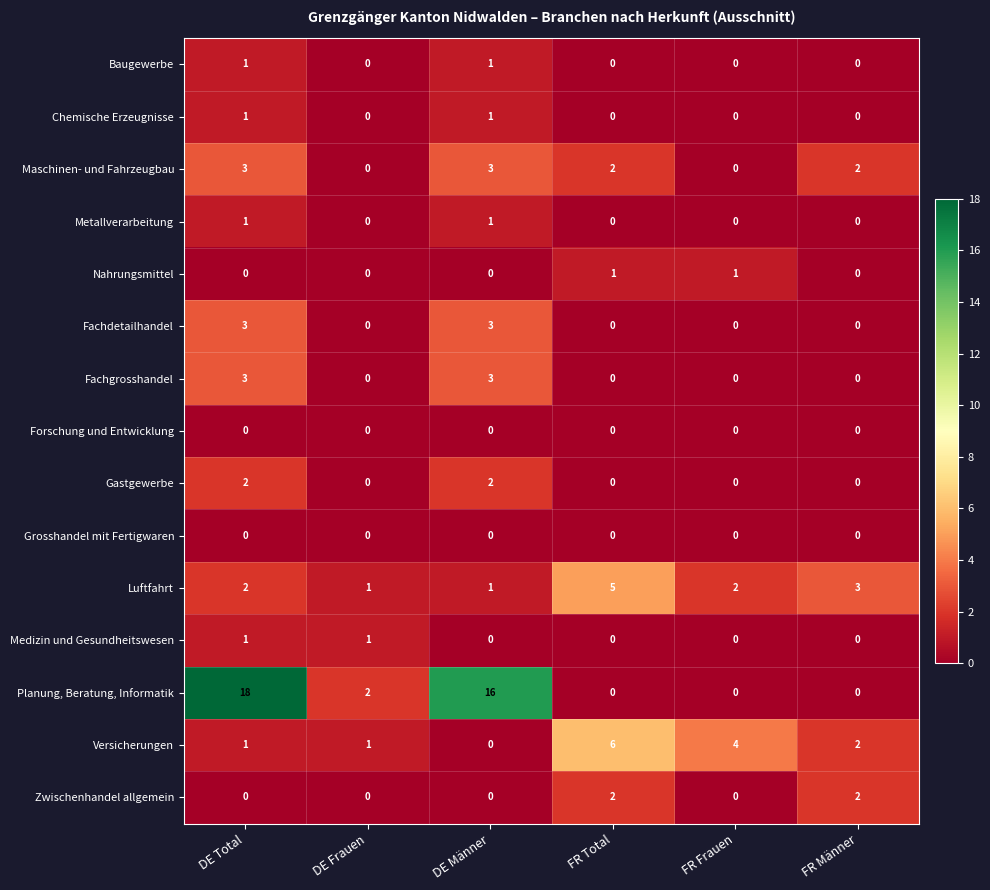

What is the maximum value shown in the chart?

18